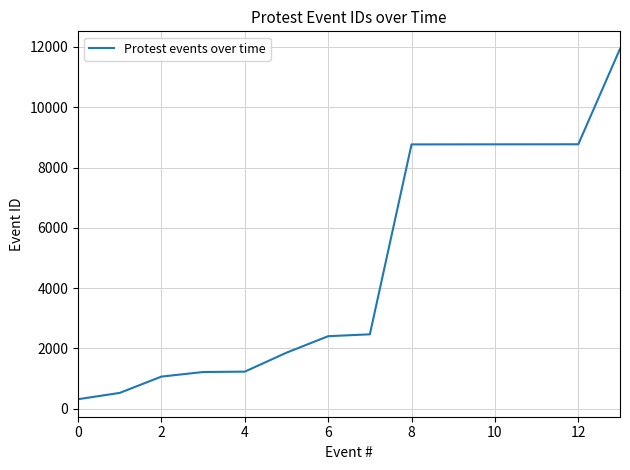

Does the chart display data point markers on the line(s)?

No